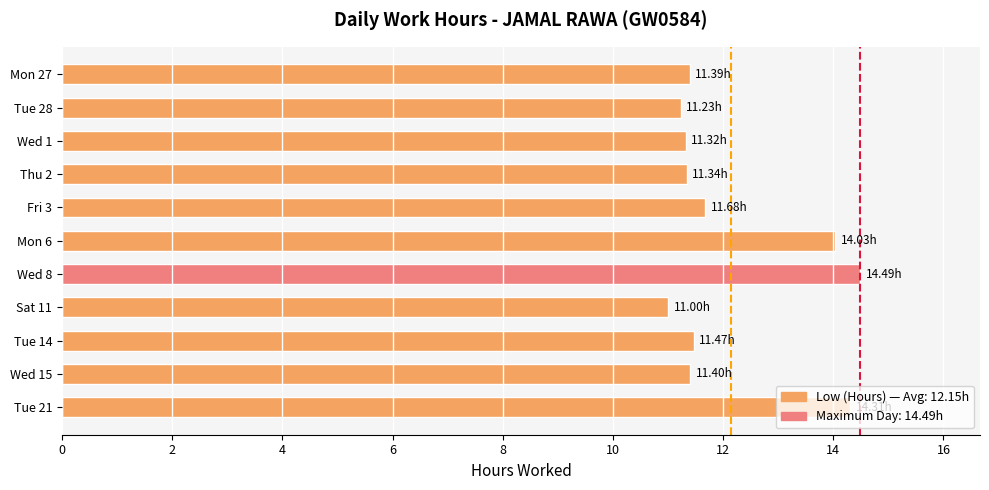

Which category has the lowest value across all series?

Sat 11